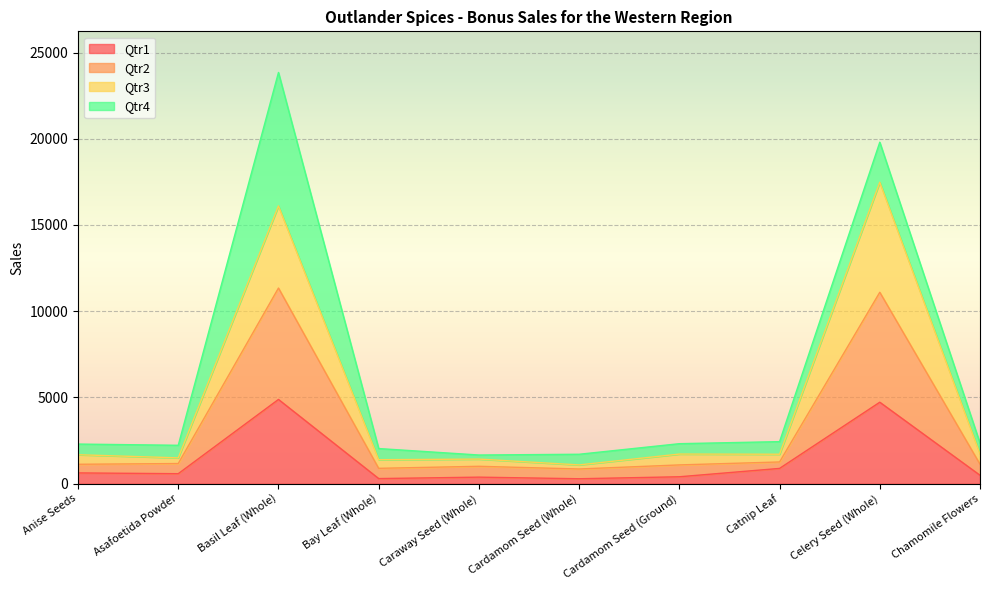

At which category is the sum across all series the highest?

Basil Leaf (Whole)